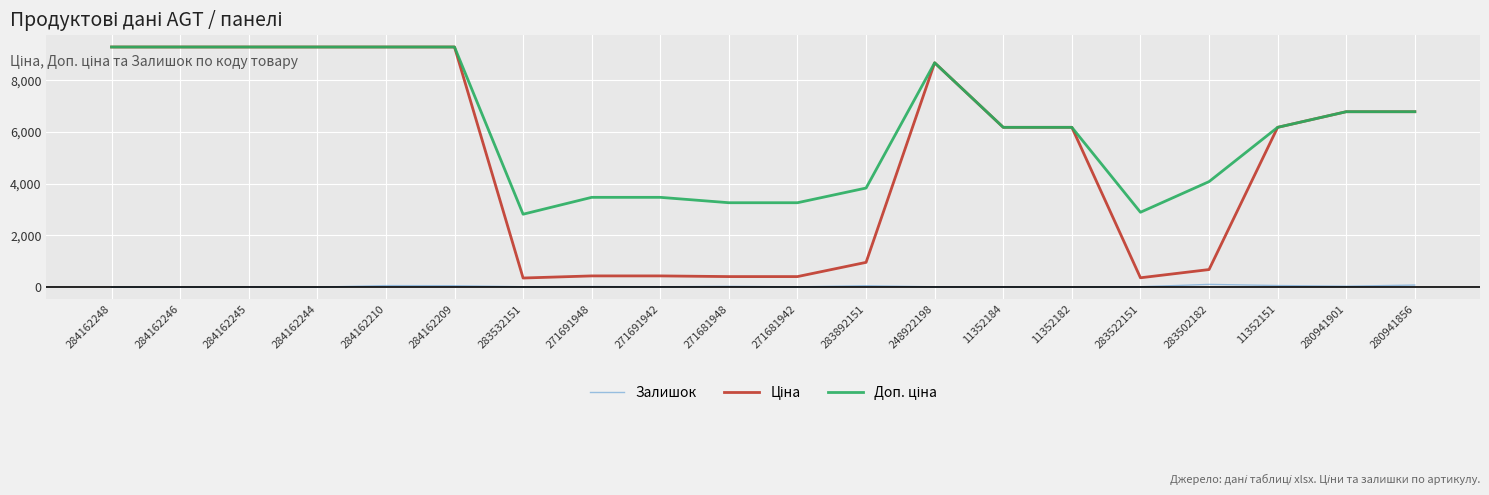

What is the greatest value displayed?

9290.5